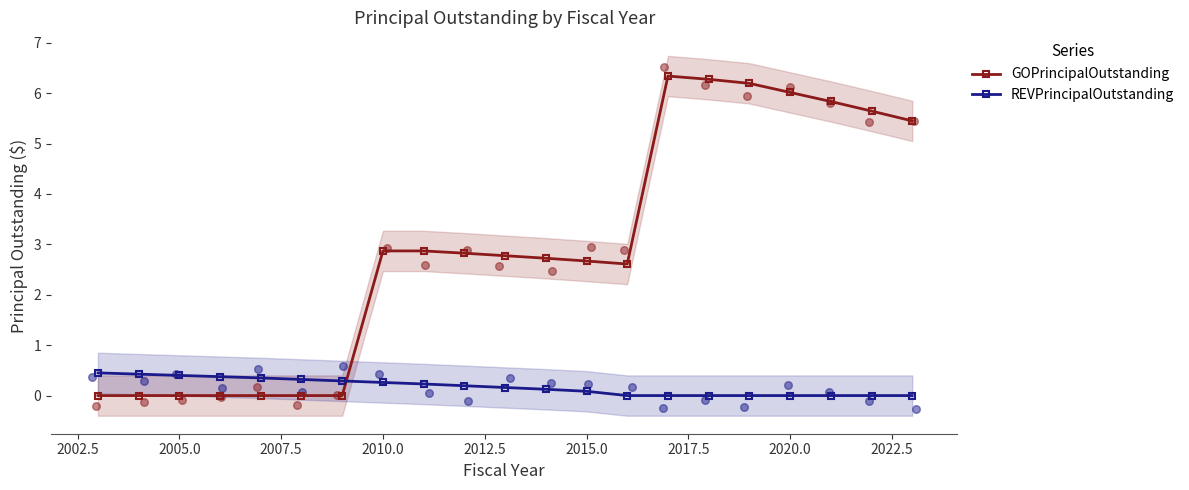

Which series reaches the minimum Y coordinate?

GOPrincipalOutstanding